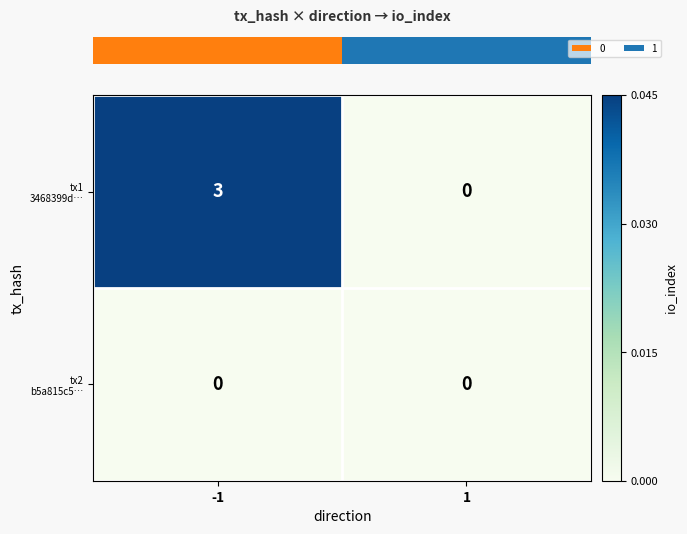

What is the spread (max minus min) of values at -1?

3